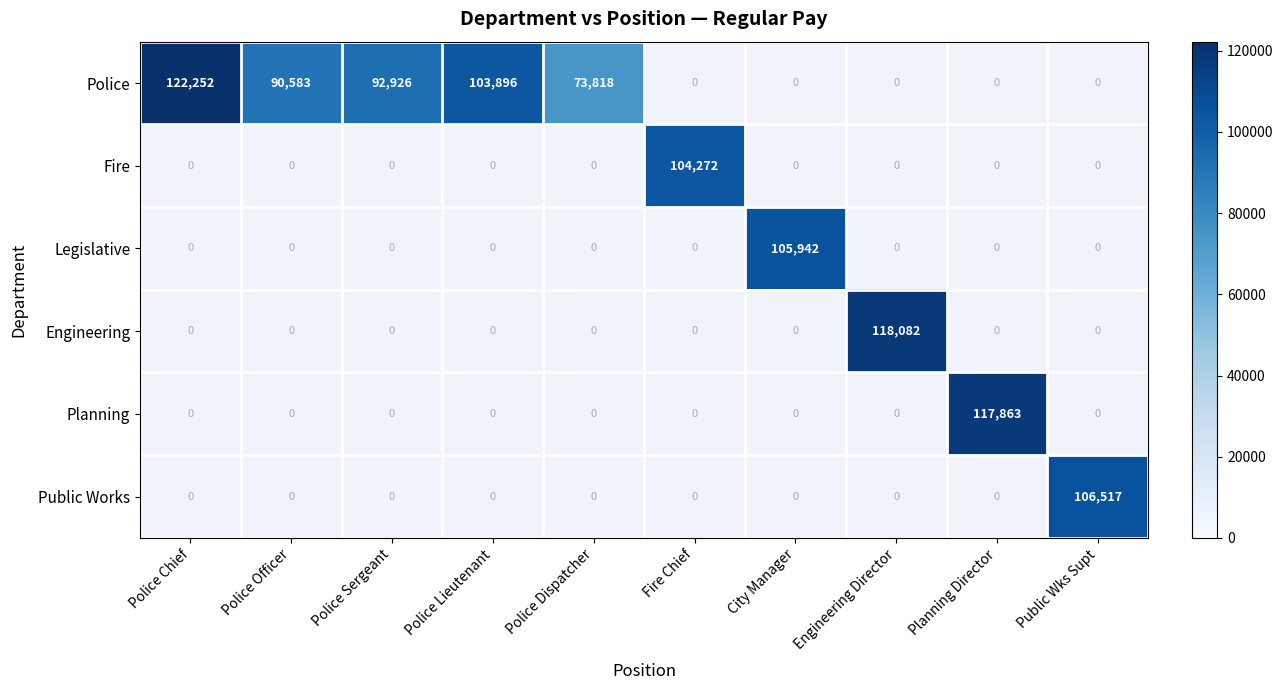

Is it true that Police equals 122252 at Police Chief?

True